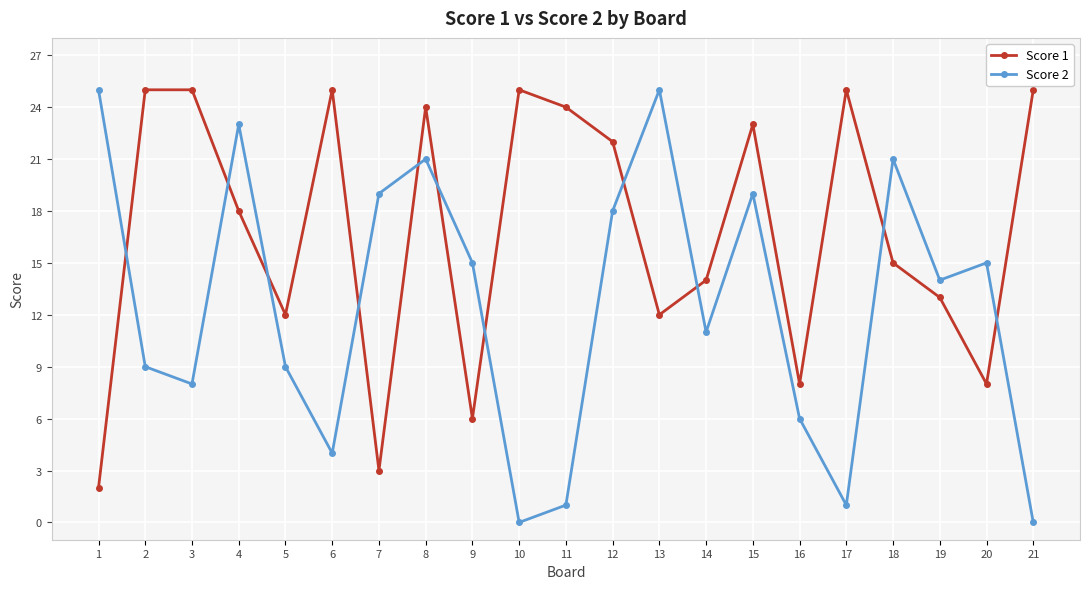

What is the difference between the maximum and minimum values in the Score 2 series?

25